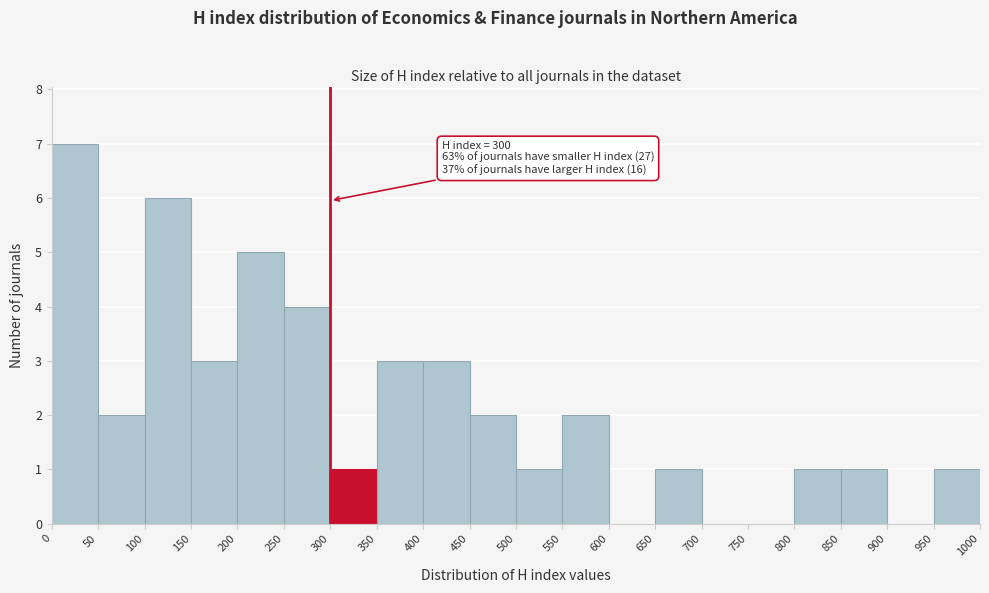

Which range on the x-axis has the tallest bar?

0 to 50